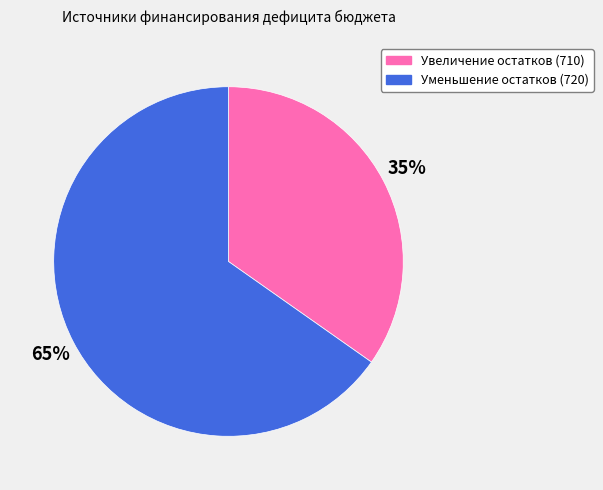

To the nearest percent, what portion does Увеличение остатков (710) represent?

35%